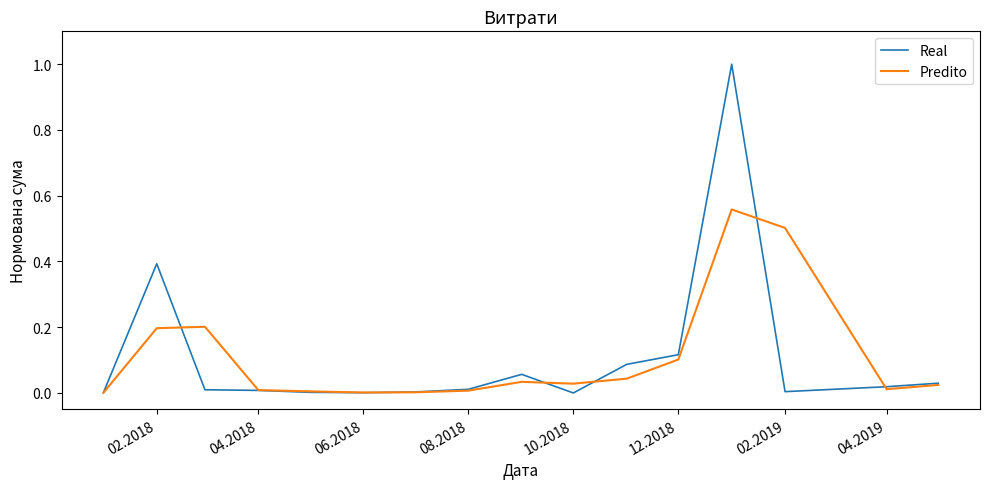

What is the maximum value for Real?

1.0